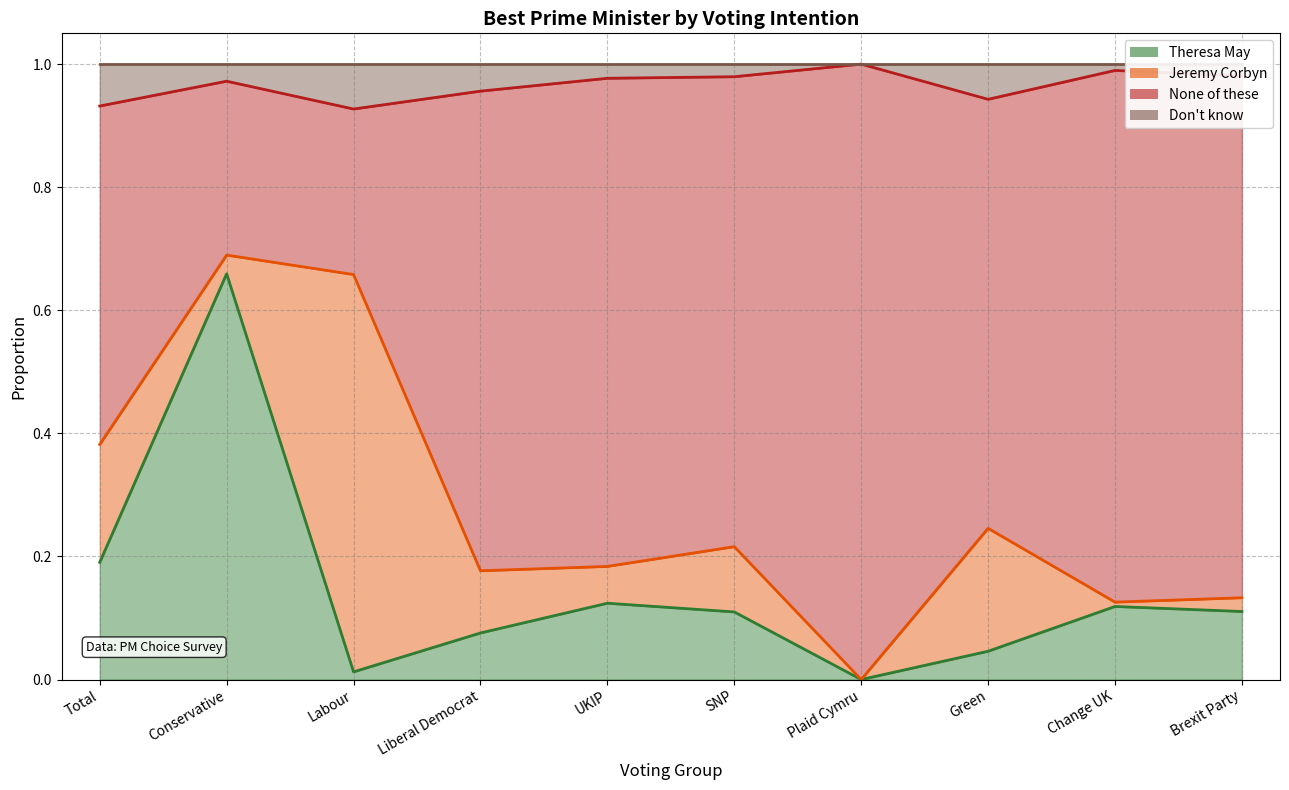

True or false: None of these and Don't know intersect in this chart.

False